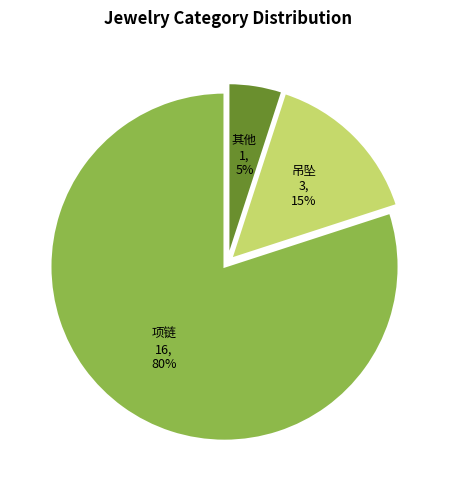

Which slice is the largest?

项链